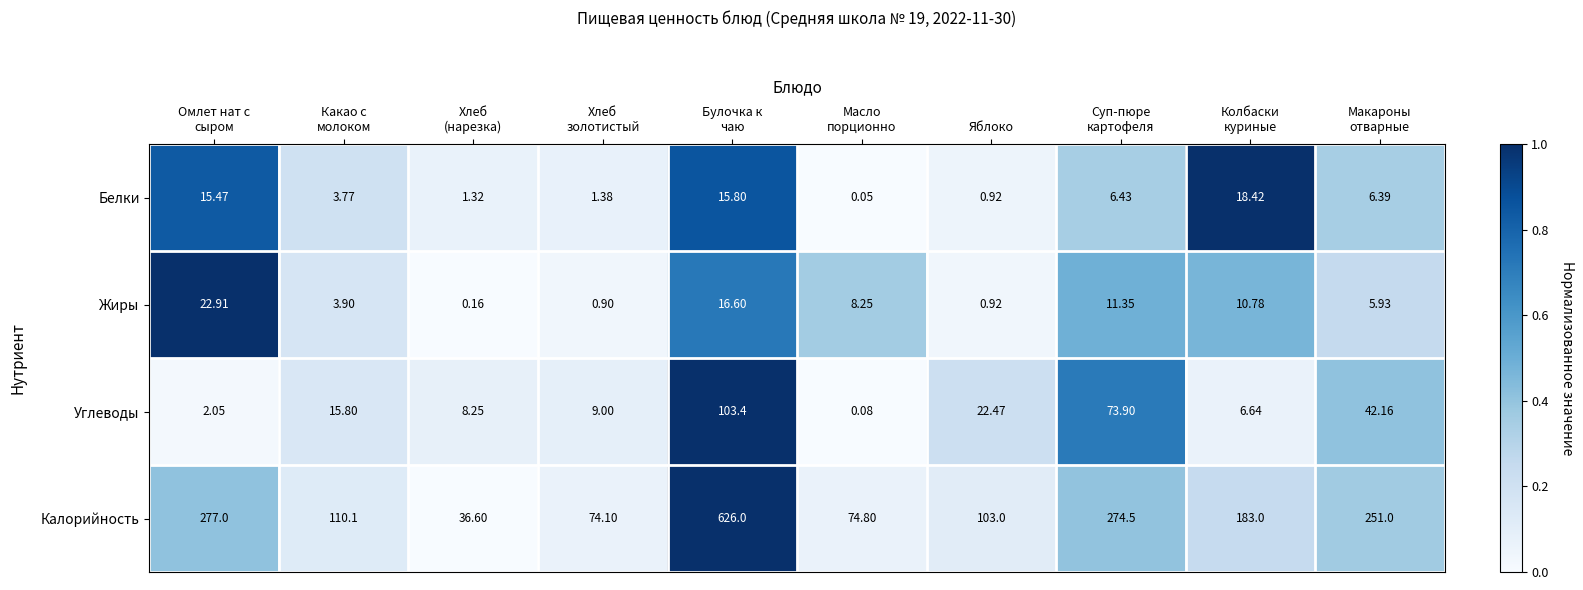

Which series has the largest total across all categories?

Калорийность